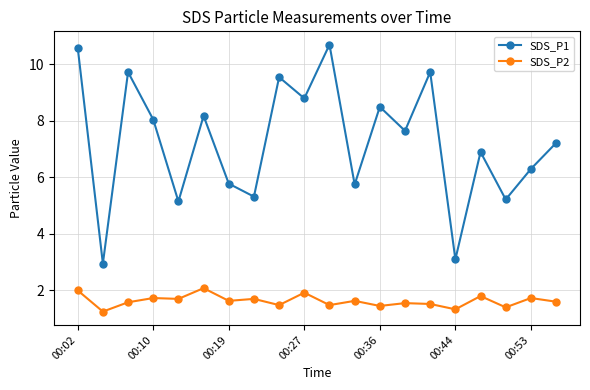

What is the value of the SDS_P1 point at the 5th from the left?

5.2